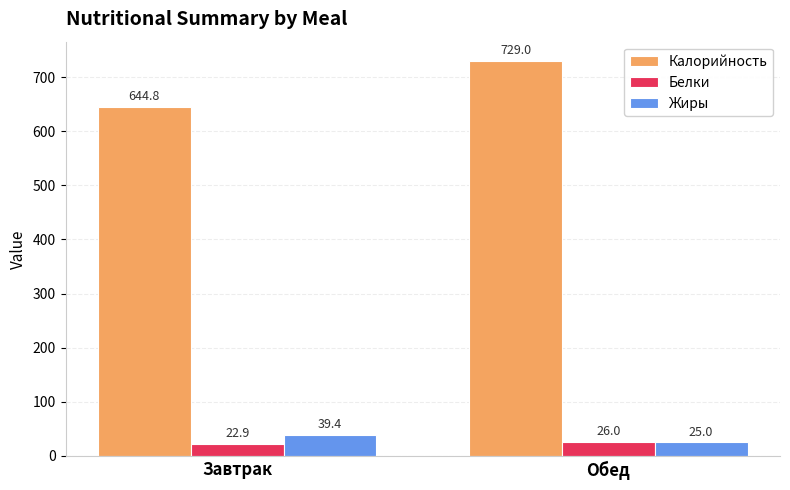

Where is Калорийность nearest to the value 686?

Завтрак